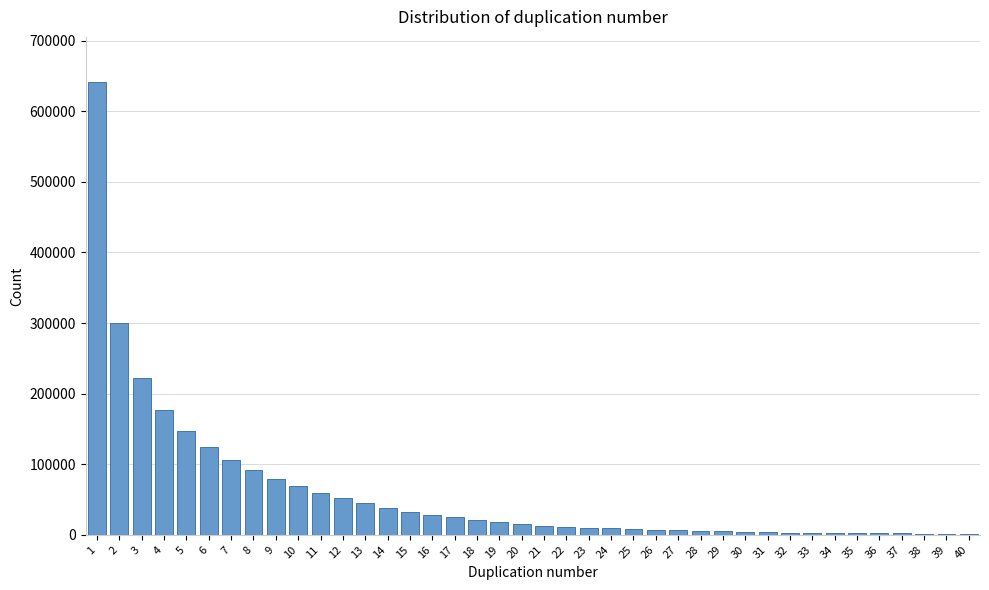

What is the sum of all values?

2393307